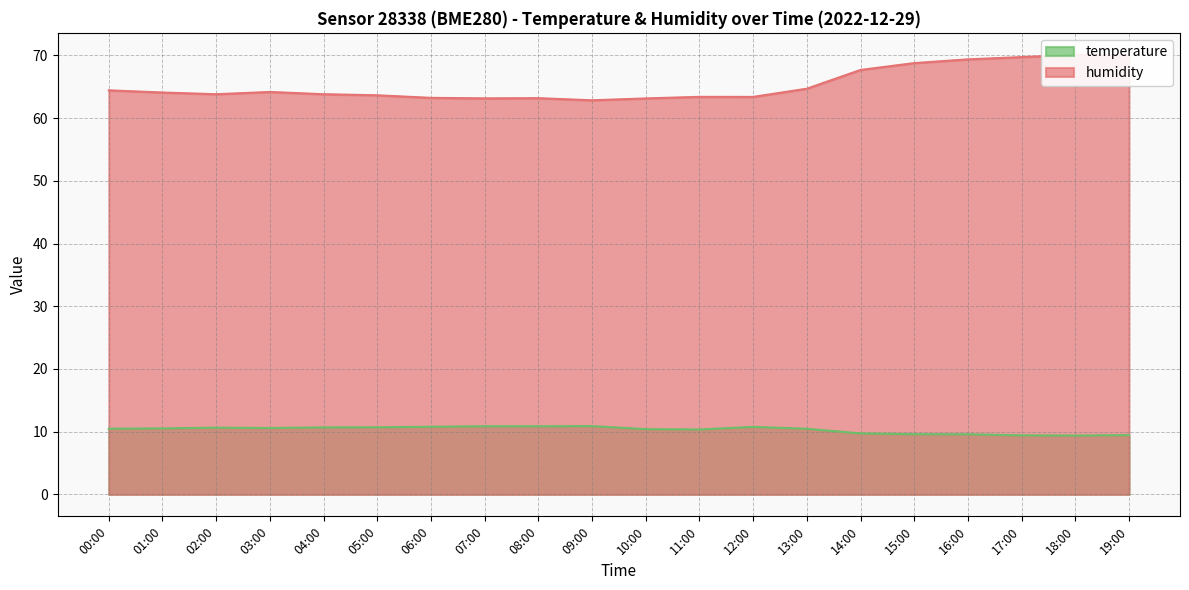

How many series are shown in this chart?

2